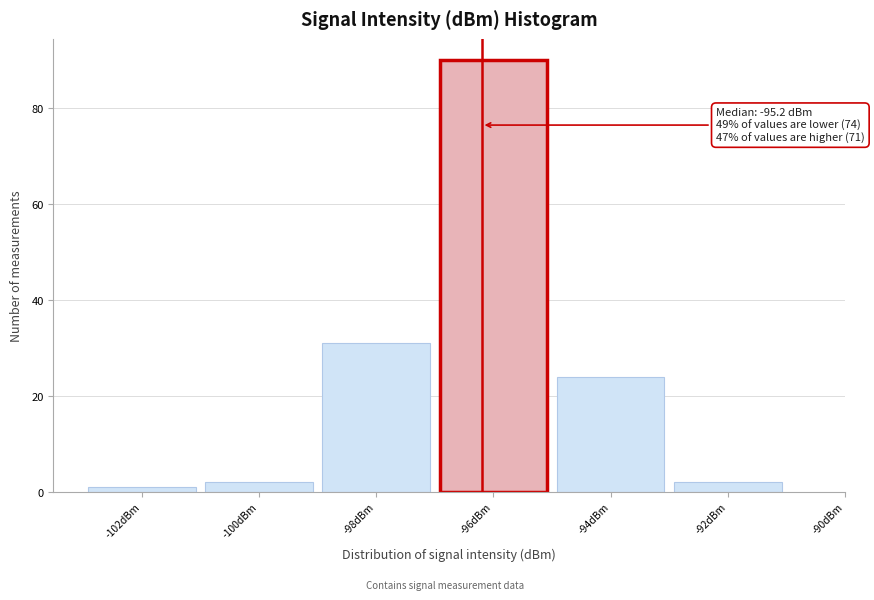

Reading left to right, transcribe all the data shown in this chart.

-102dBm=1	-100dBm=2	-98dBm=31	-96dBm=90	-94dBm=24	-92dBm=2